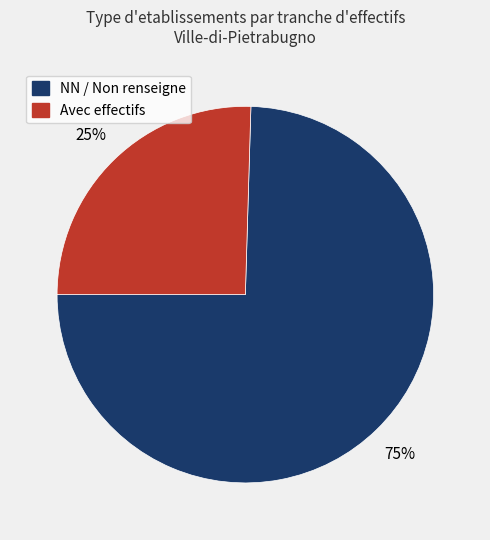

Is the sum of NN / Non renseigne and Avec effectifs greater than half?

Yes